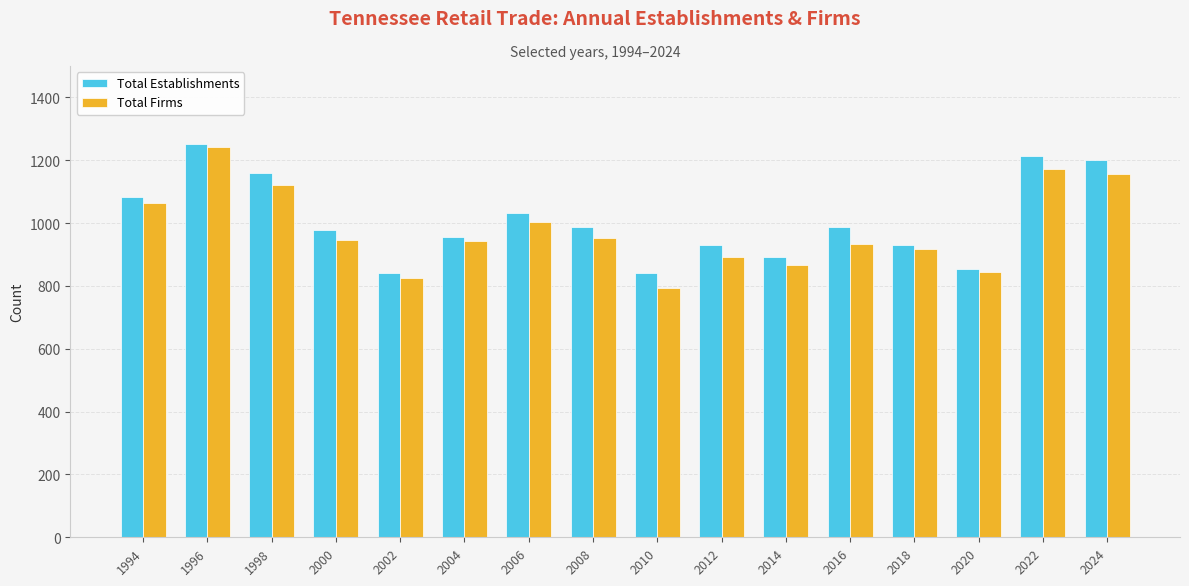

At which label does Total Establishments reach its peak?

1996